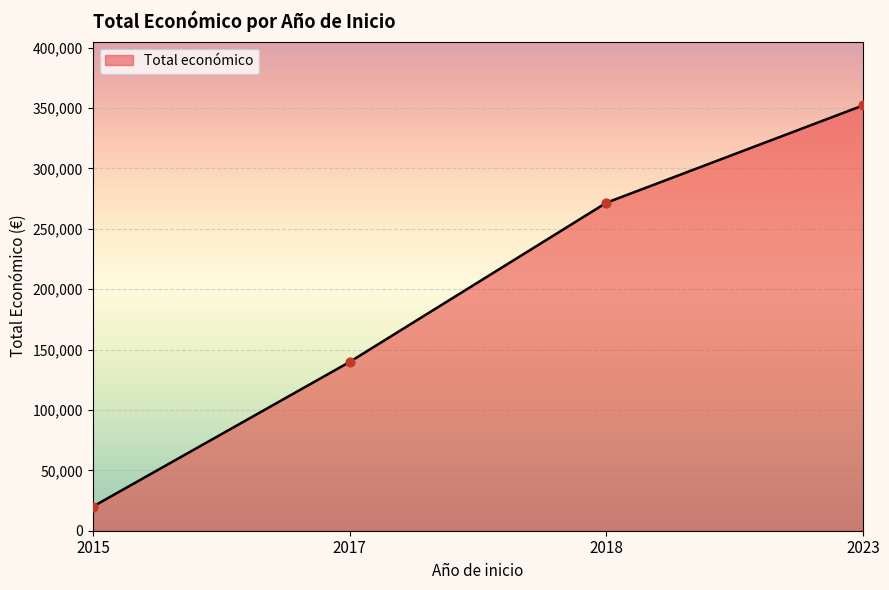

Which has a higher value, 2015 or 2017?

2017